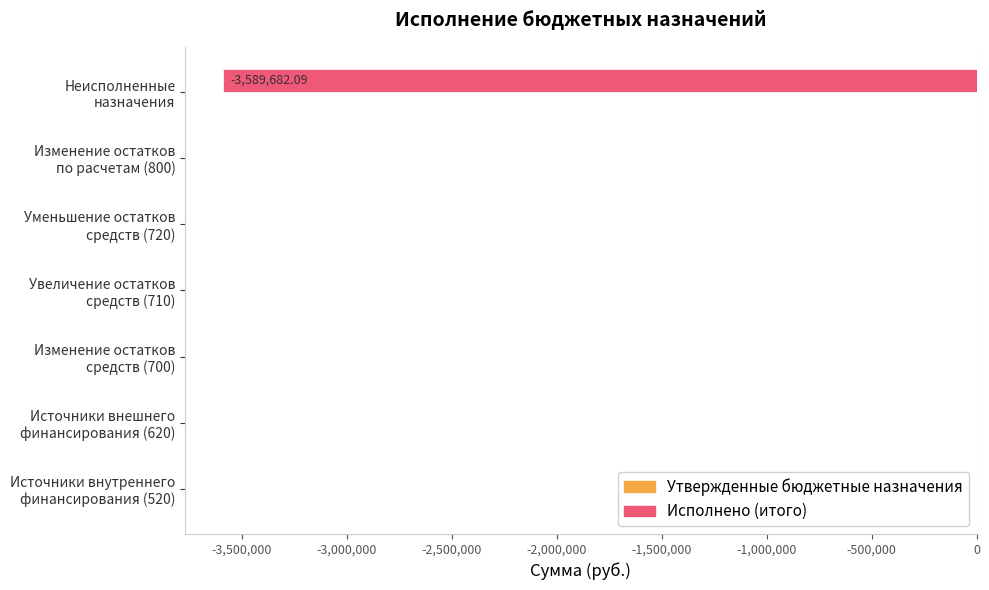

What is the sum of all values?

-3589682.1